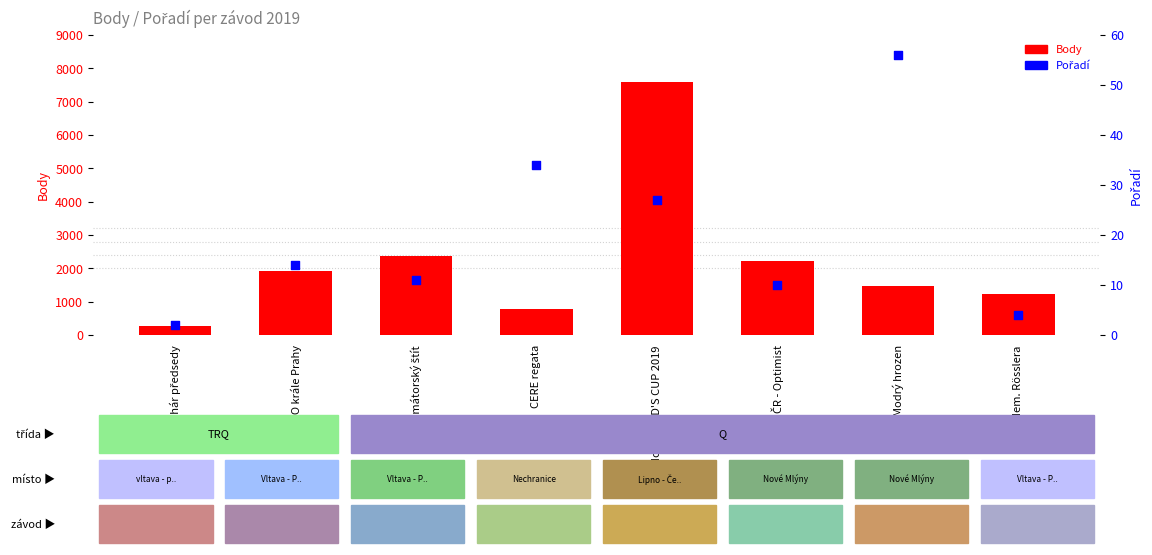

Which series has the largest total across all categories?

Body